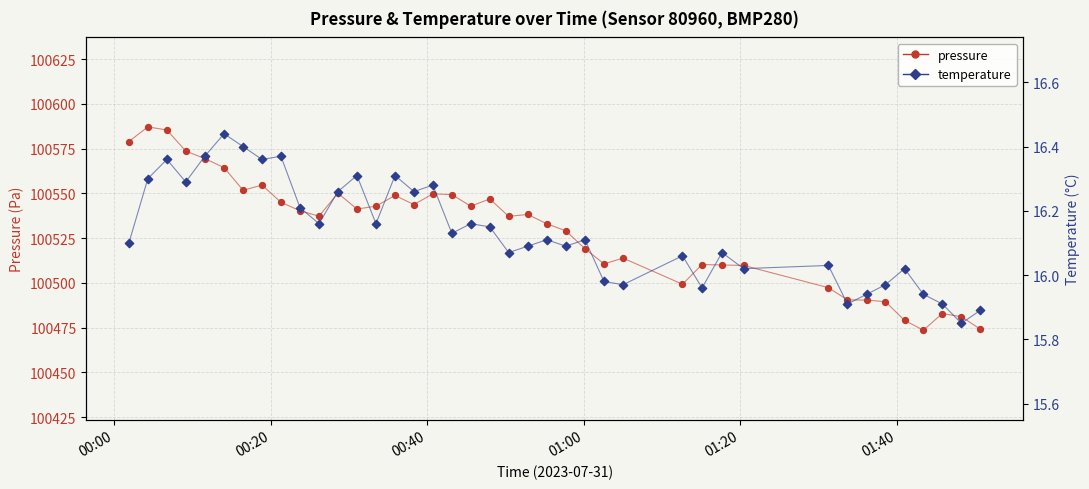

Is the value of temperature at 20 greater than the value of pressure at 15?

No